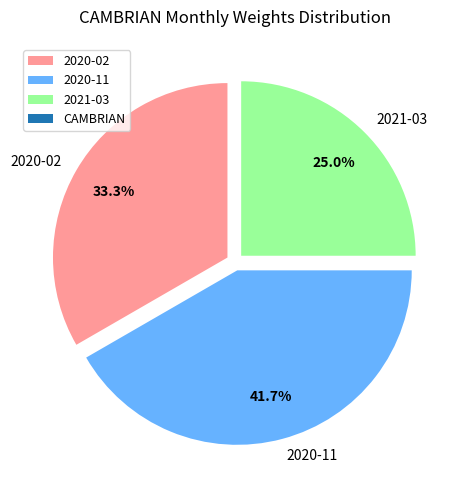

Is there a majority slice in this chart?

No